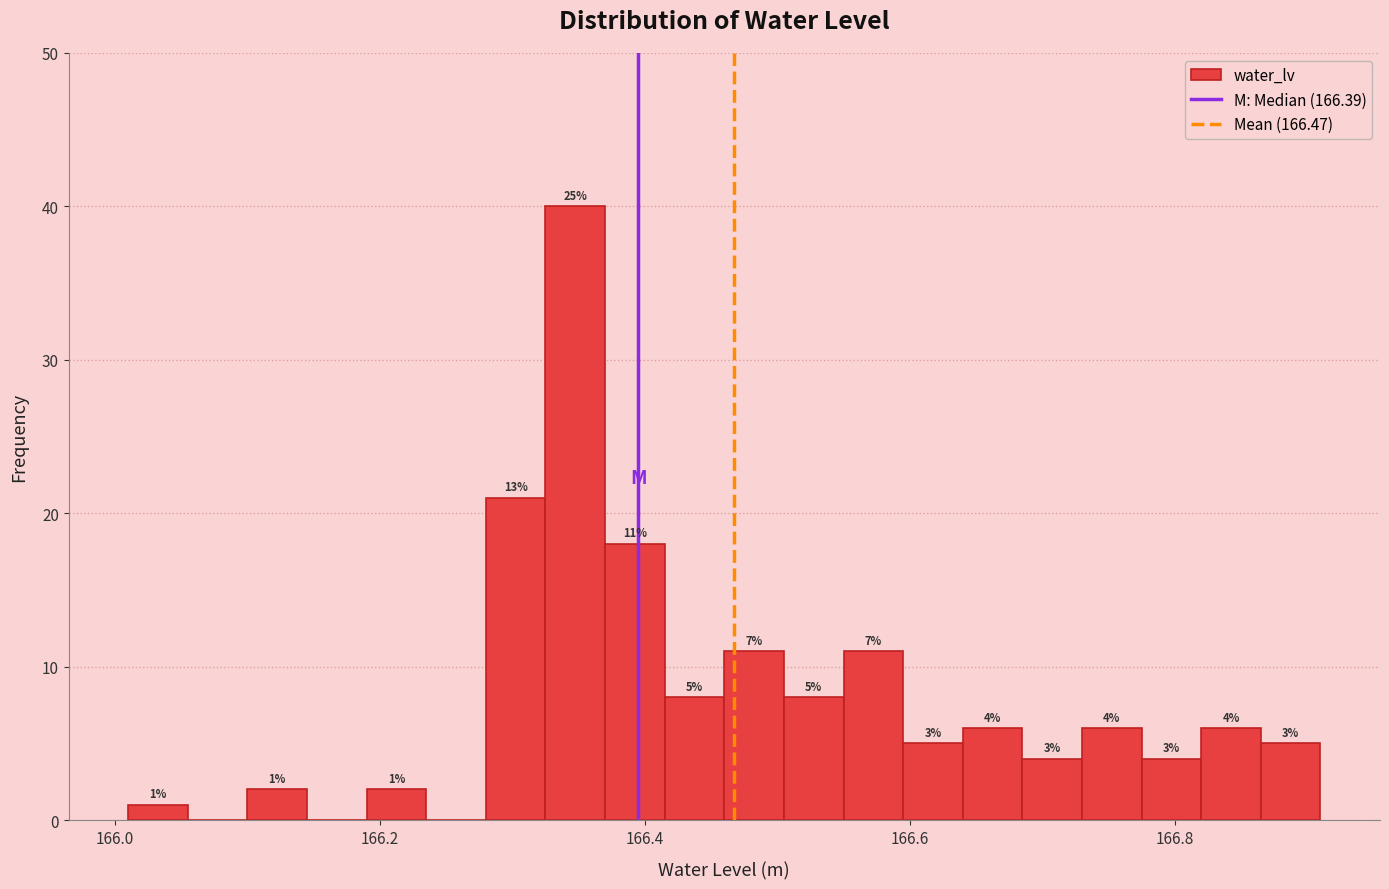

Around what value on the x-axis is the tallest bar? Give the approximate position of its centre, as read against the axis.

166.34